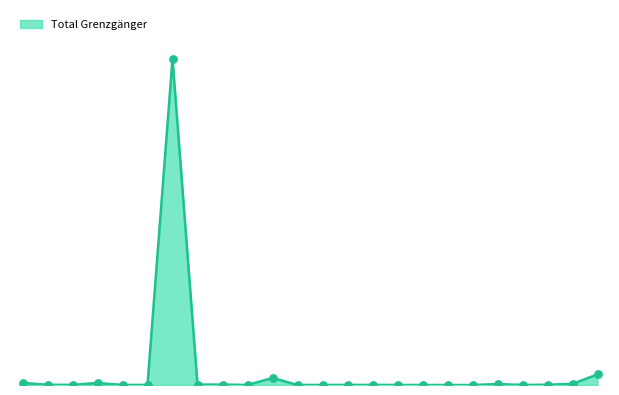

Does the chart have visible grid lines?

No